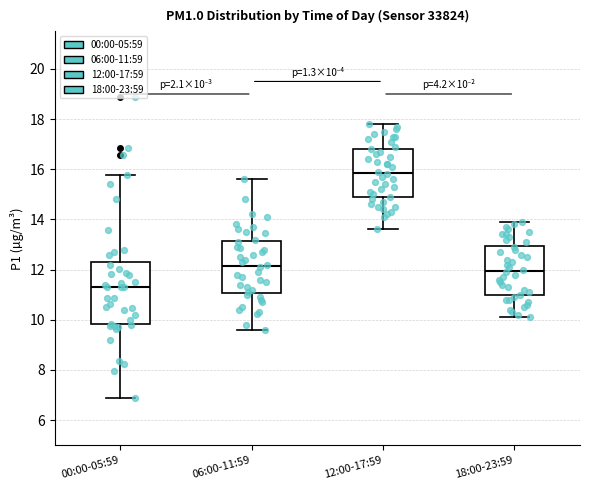

Which box is the tallest, from its lower edge to its upper edge?

00:00-05:59